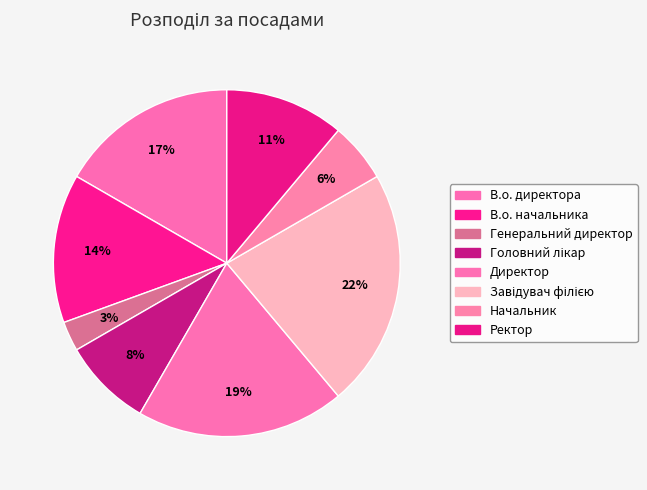

How many segments does this pie chart have?

8